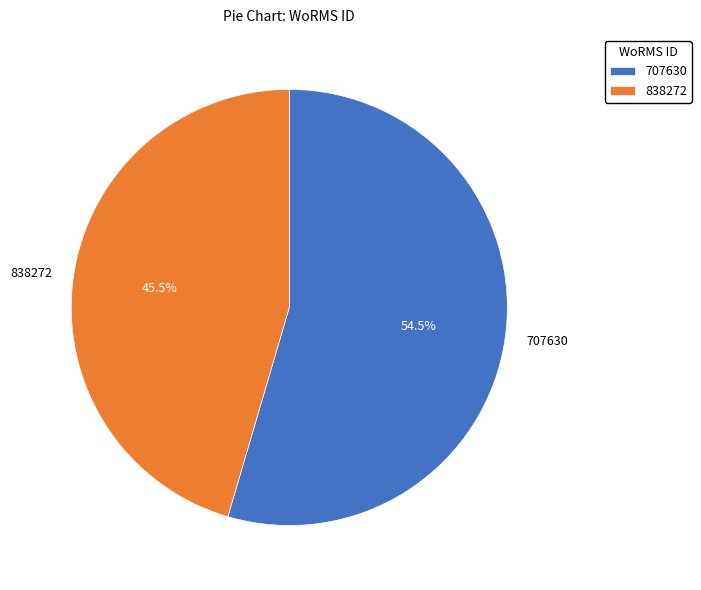

Does any single category account for the majority?

Yes